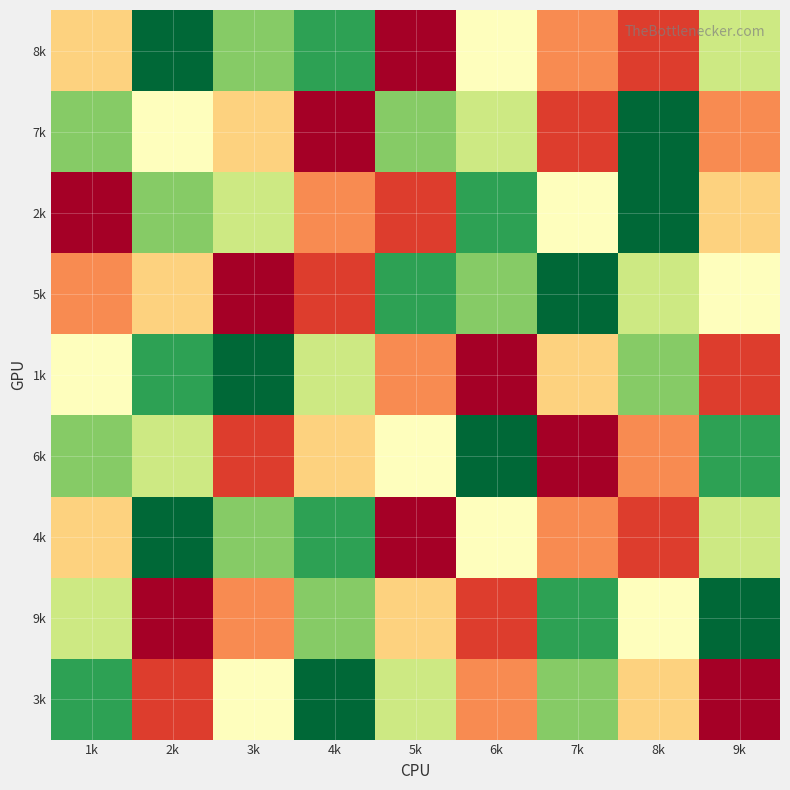

At 6k, list the series in order from largest to smallest.

1k, 9k, 3k, 8k, 4k, 7k, 5k, 2k, 6k